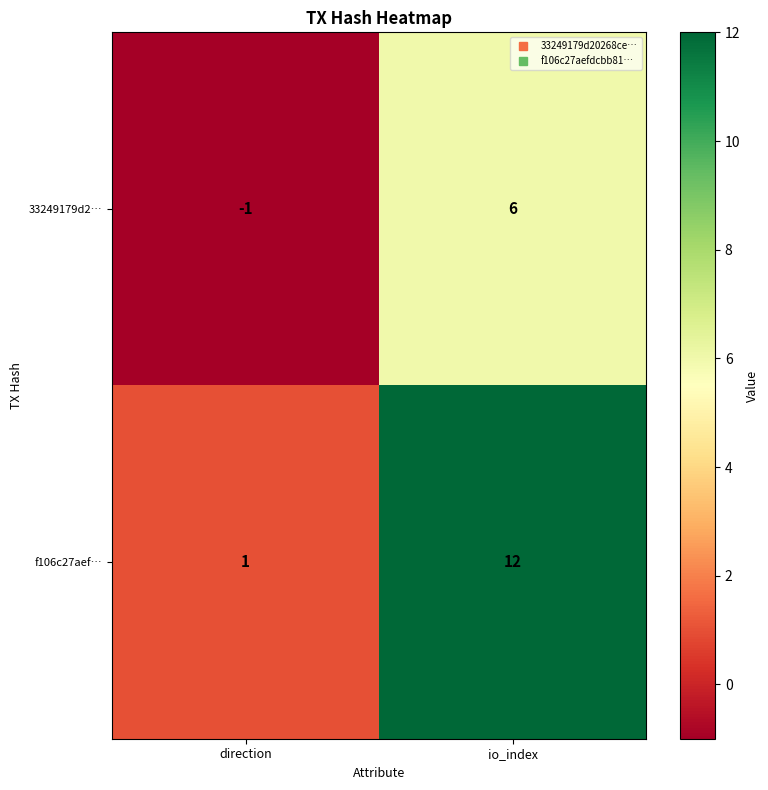

At which category is the sum across all series the highest?

io_index